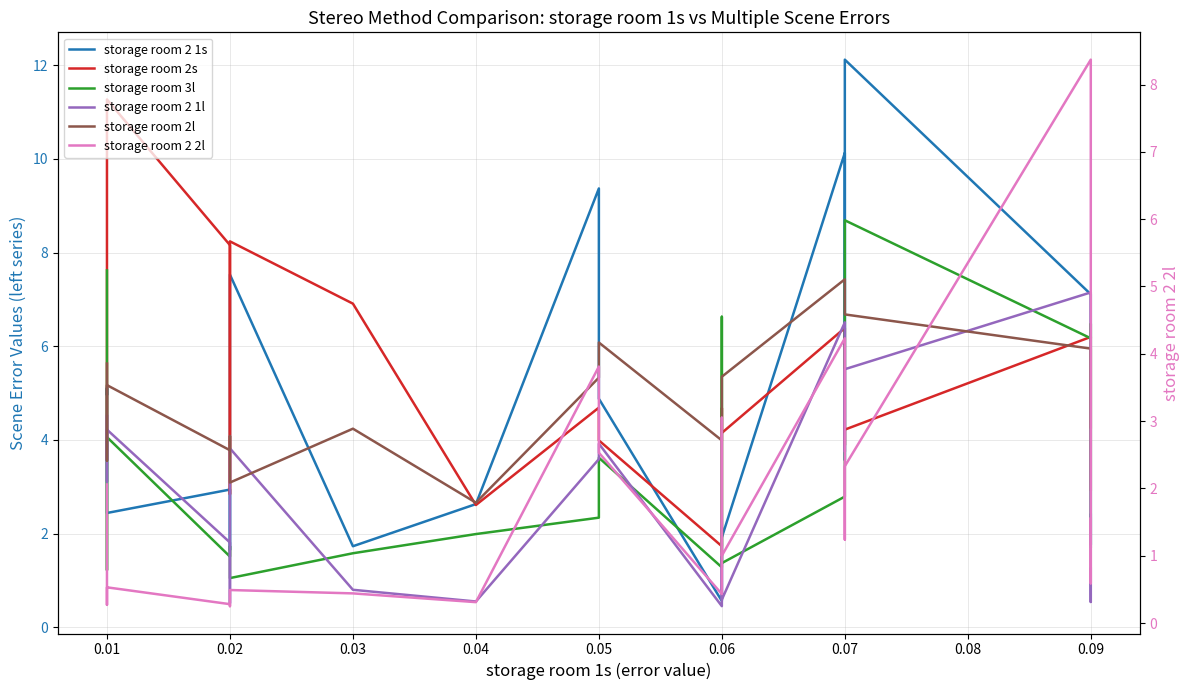

Does the chart have visible grid lines?

Yes